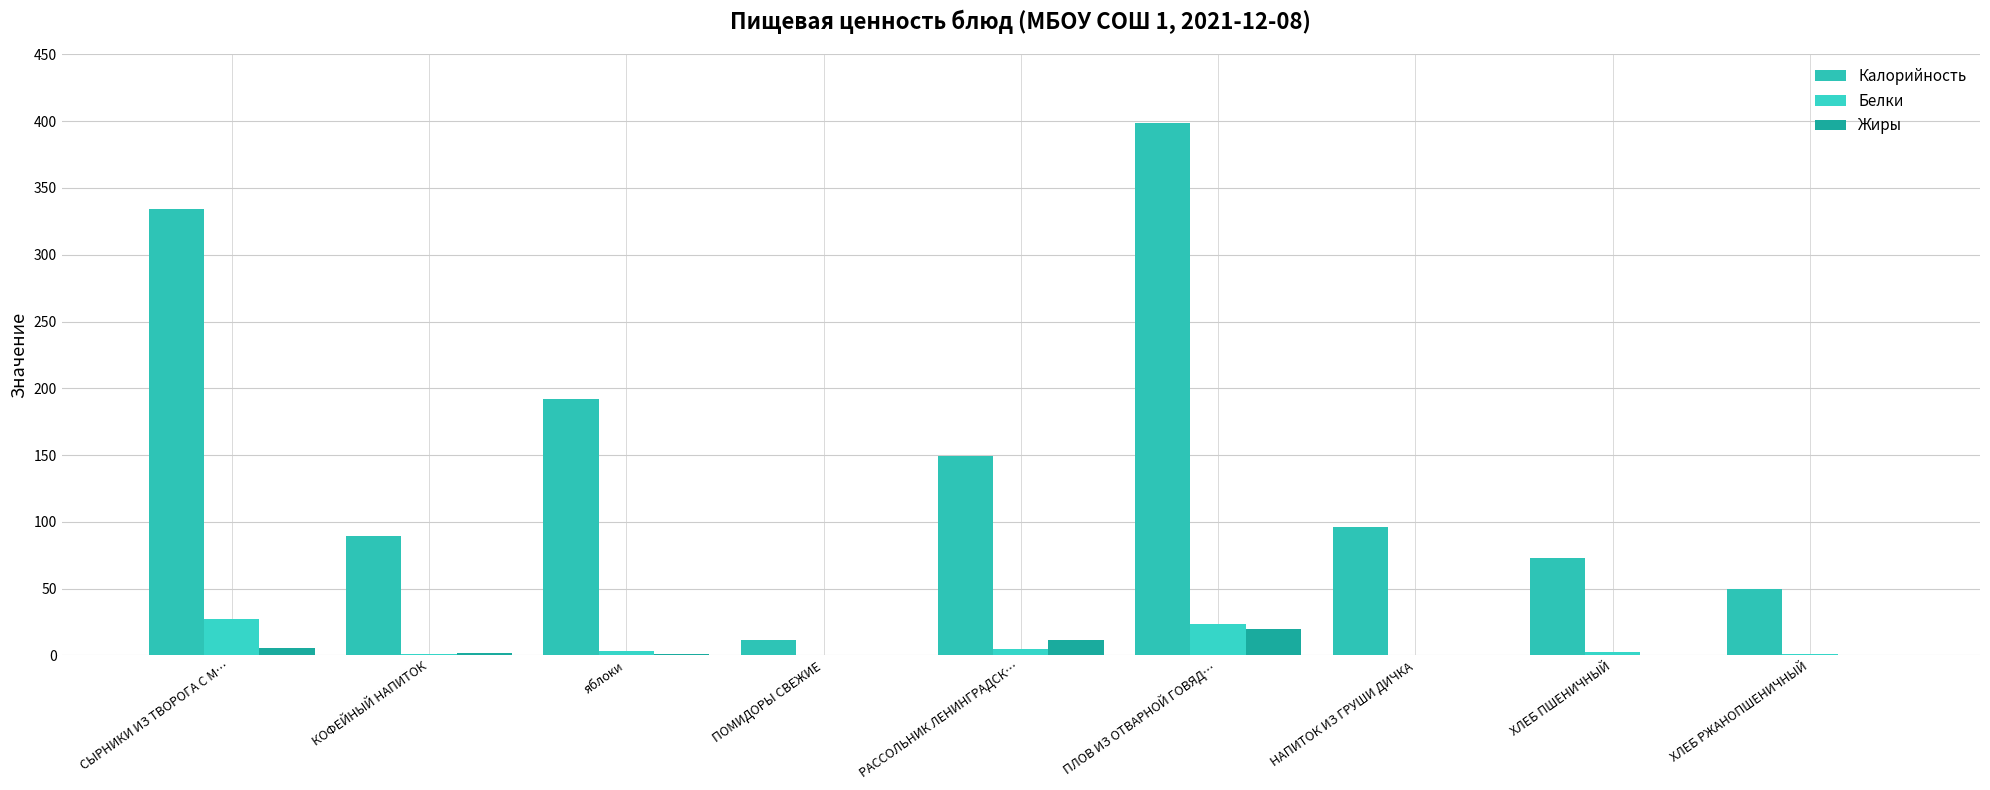

Between СЫРНИКИ ИЗ ТВОРОГА С М… and РАССОЛЬНИК ЛЕНИНГРАДСК…, which series saw the biggest shift?

Калорийность